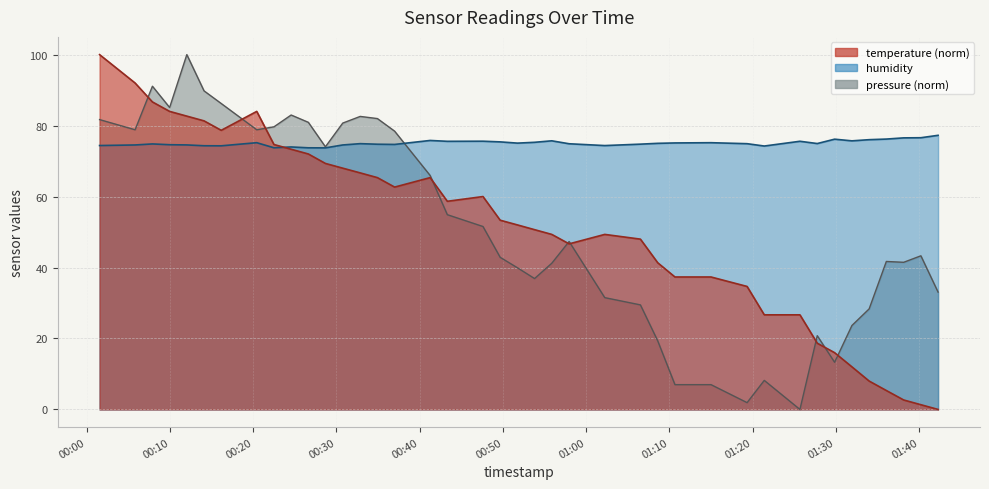

What is the value of the humidity point at the 12th from the left?

73.7